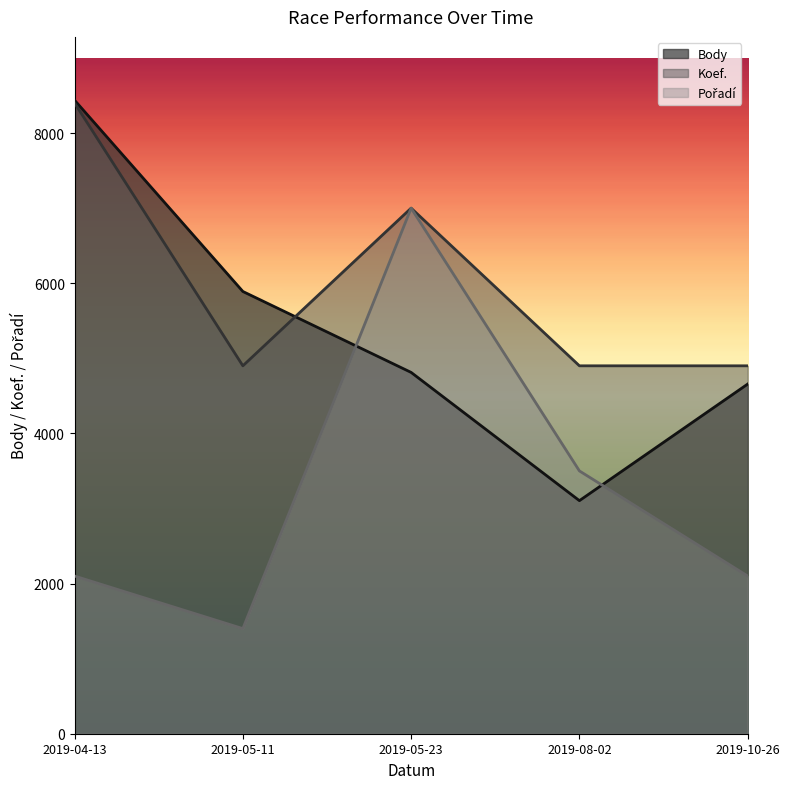

How many Pořadí values are between 2100 and 3500?

3